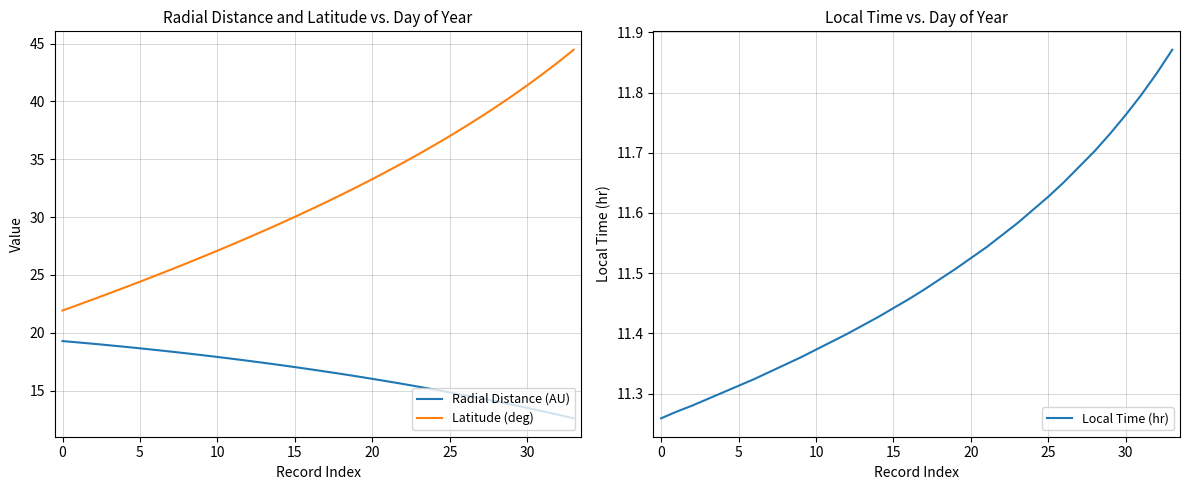

True or false: Local Time (hr) and Latitude (deg) intersect in this chart.

False